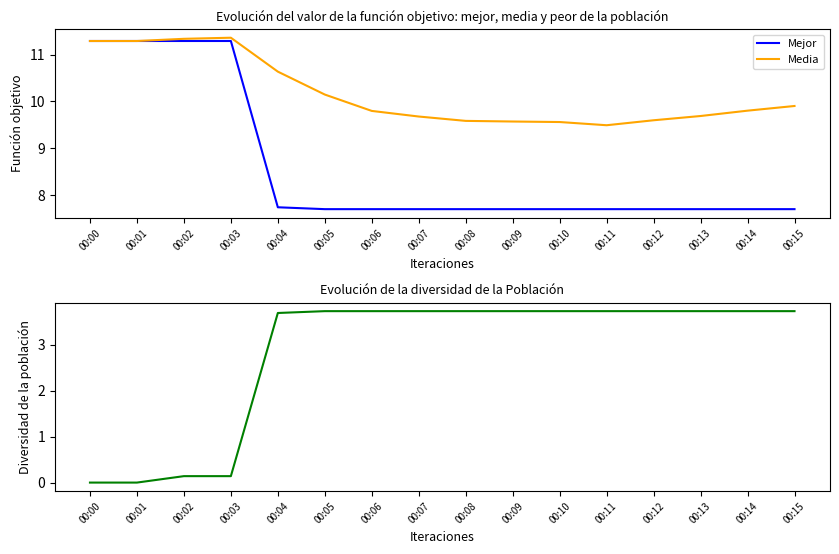

True or false: Media and Mejor cross at least once.

False